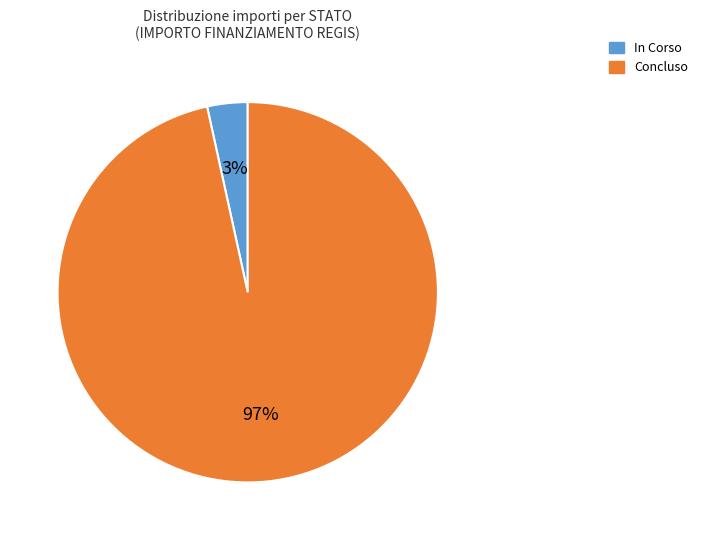

How many slices are in this pie chart?

2